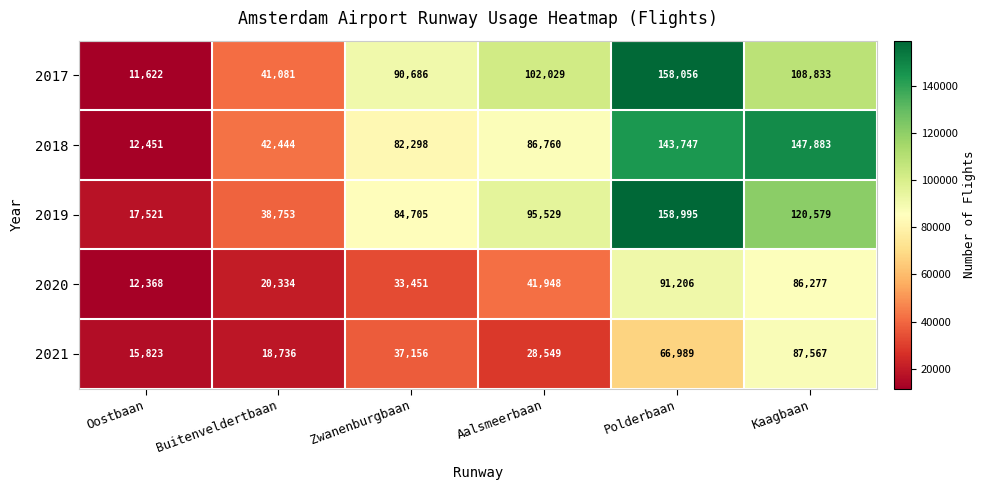

Which series has the largest total across all categories?

2019